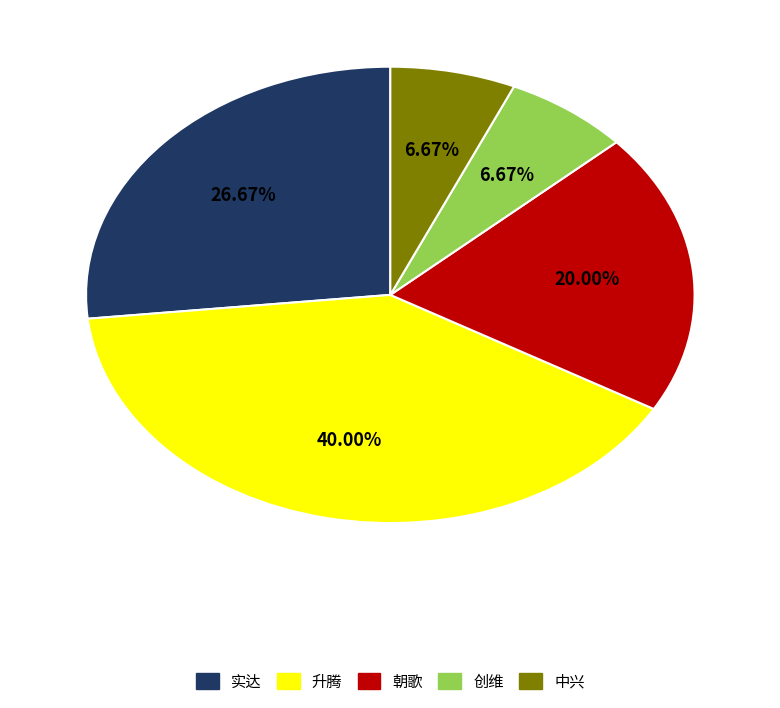

True or false: 实达 accounts for 27% of the total.

True